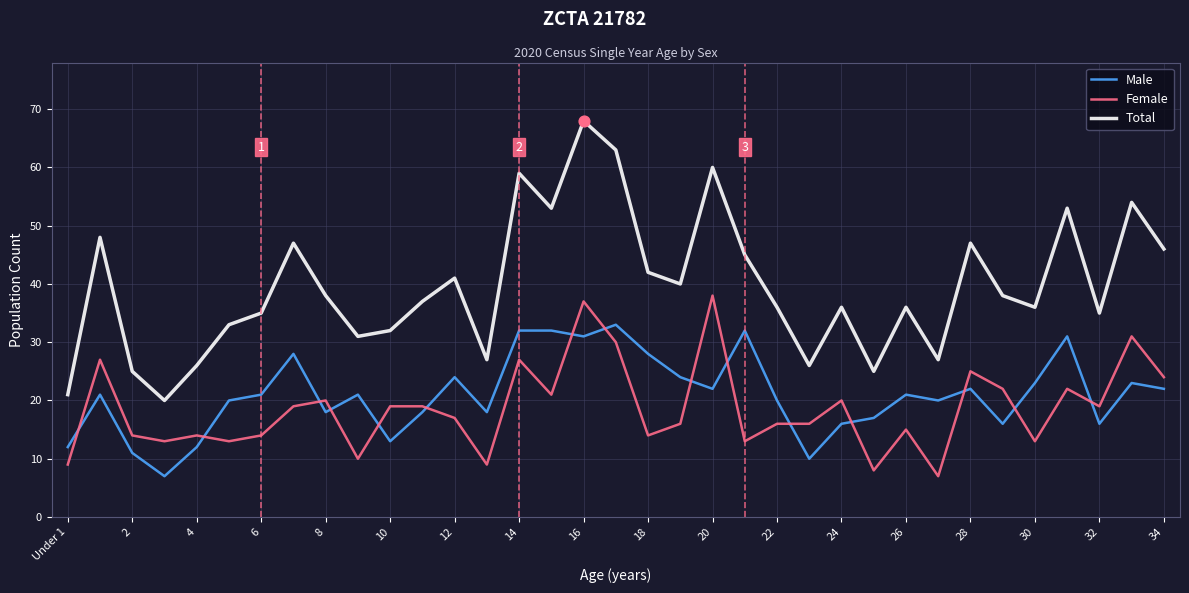

At how many categories does at least one series exceed 12?

35